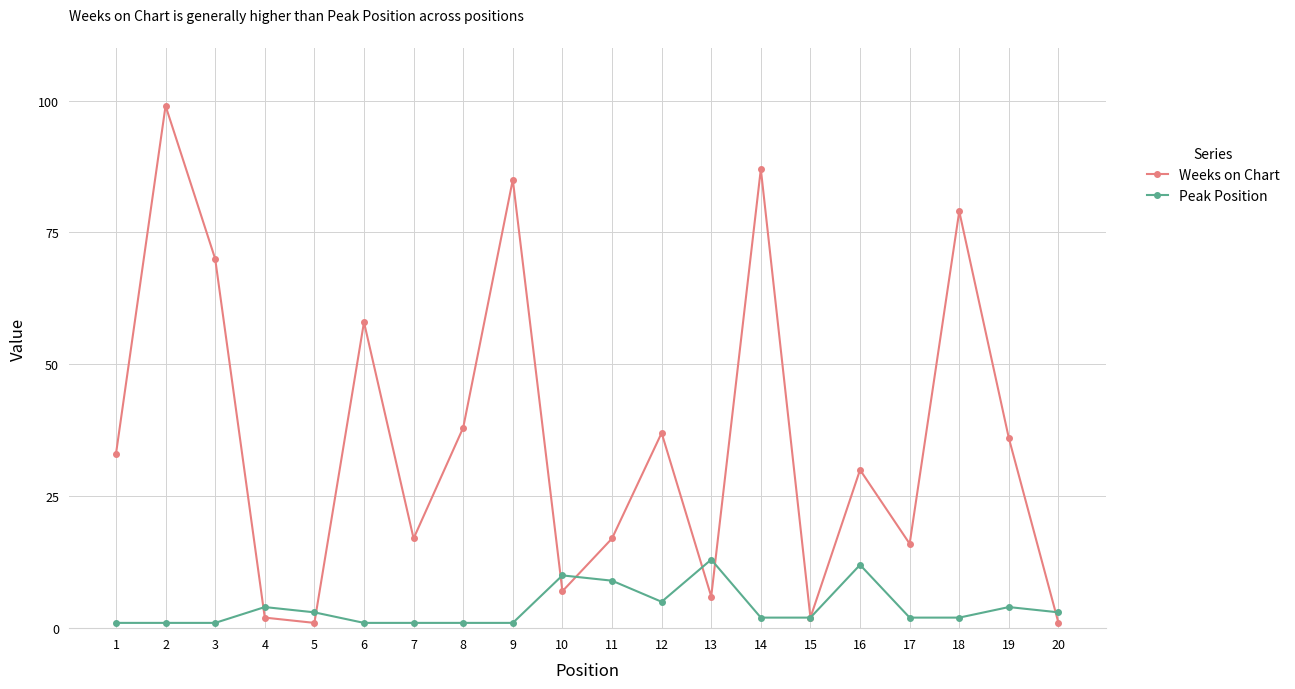

Where does the Peak Position series first go above 2?

4